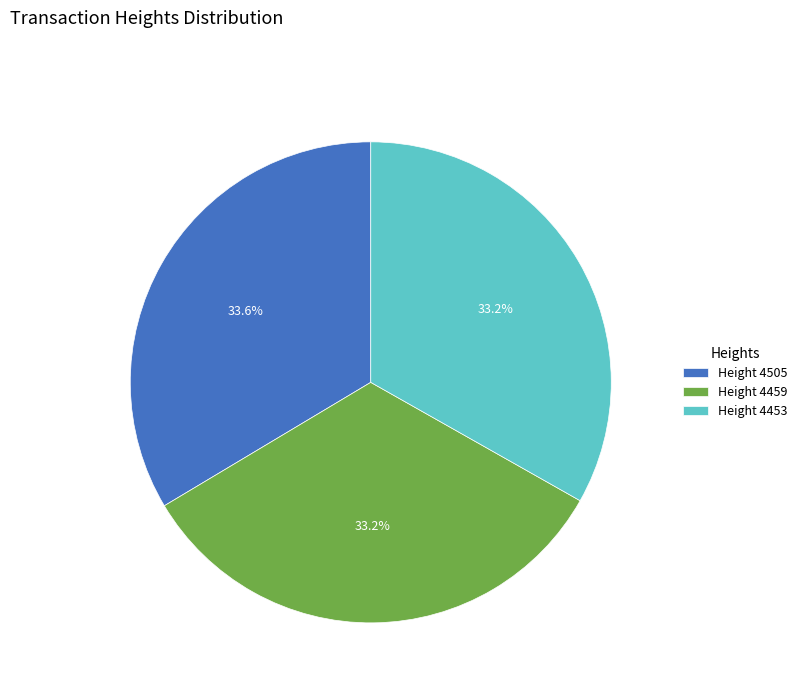

What percentage do Height 4453 and Height 4459 together represent?

66.4%